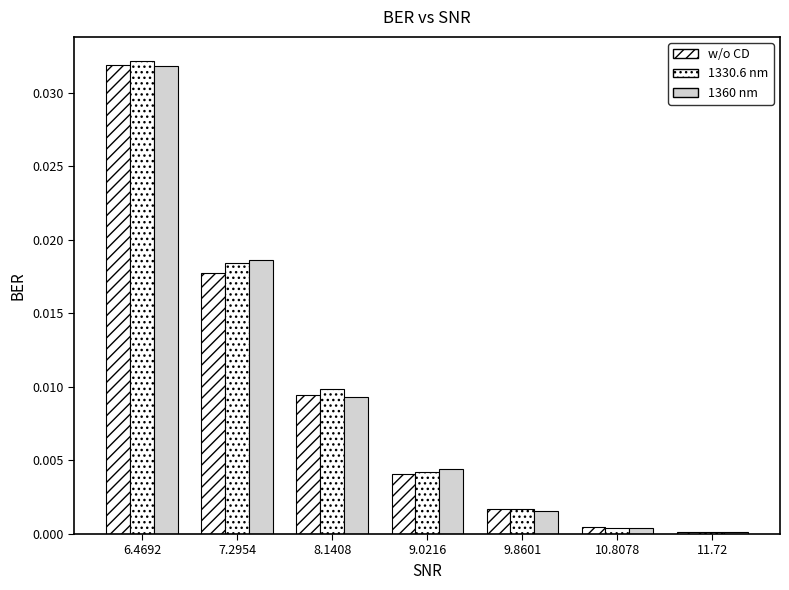

Is it true that the value at 11.72 is 0.0?

True